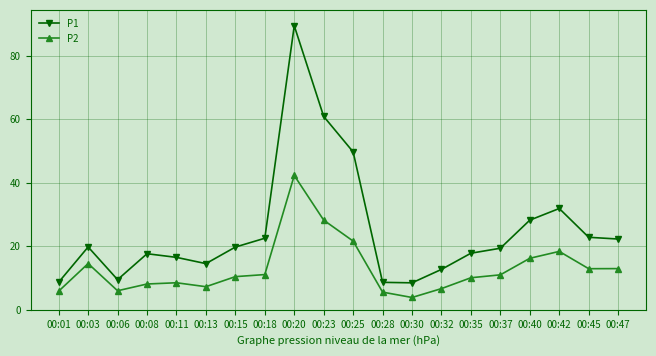

List the series in order of their peak value, lowest first.

P2, P1